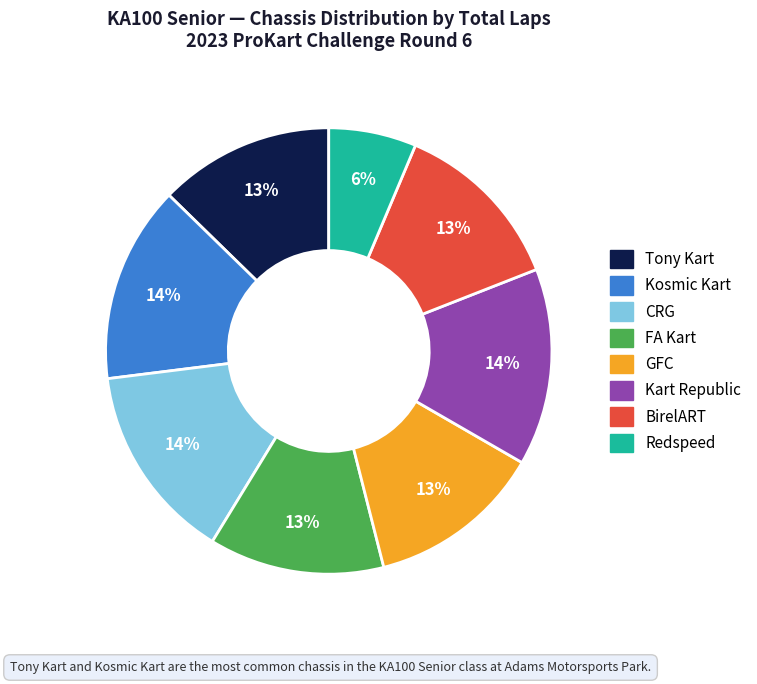

Does any single category account for the majority?

No